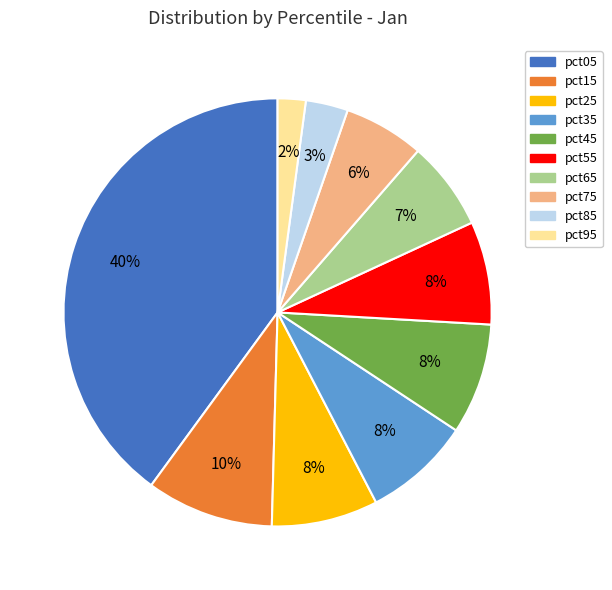

To the nearest percent, what percentage of the pie is pct85?

3%